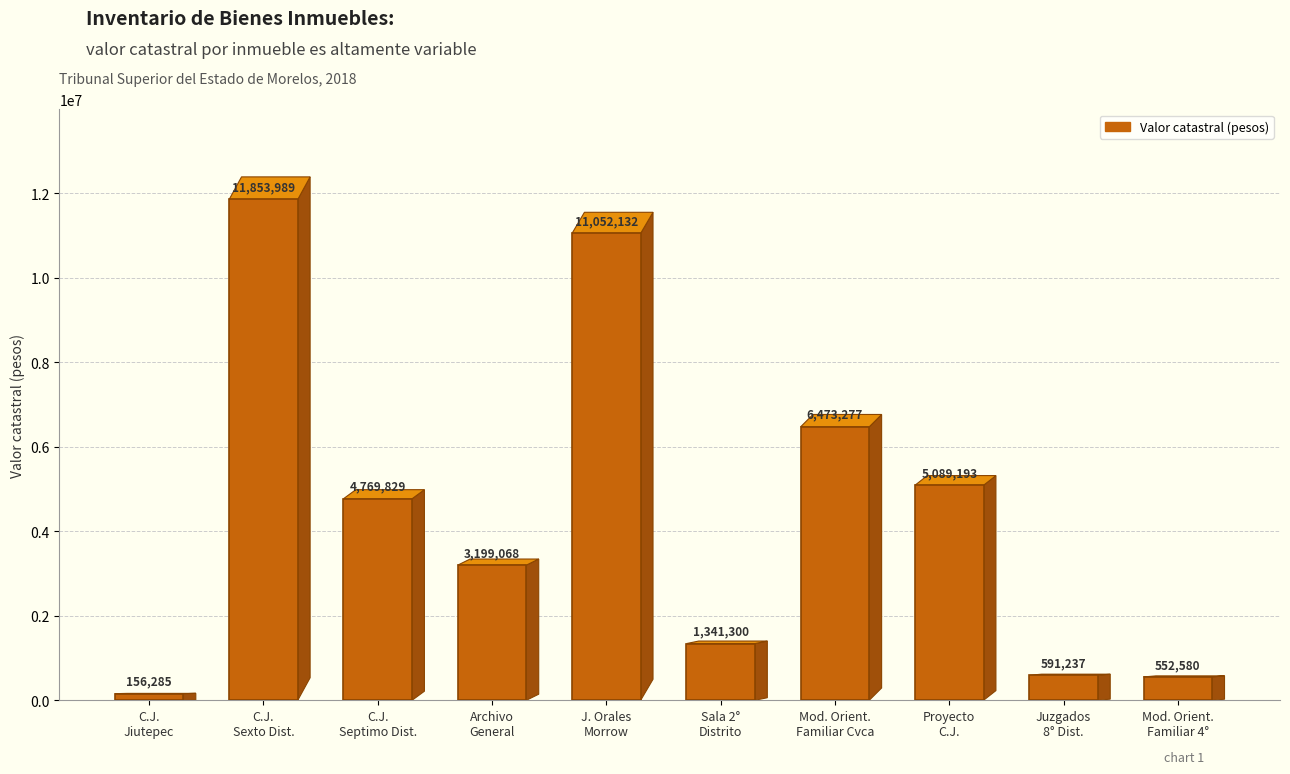

What is the sum of all values?

45078889.7